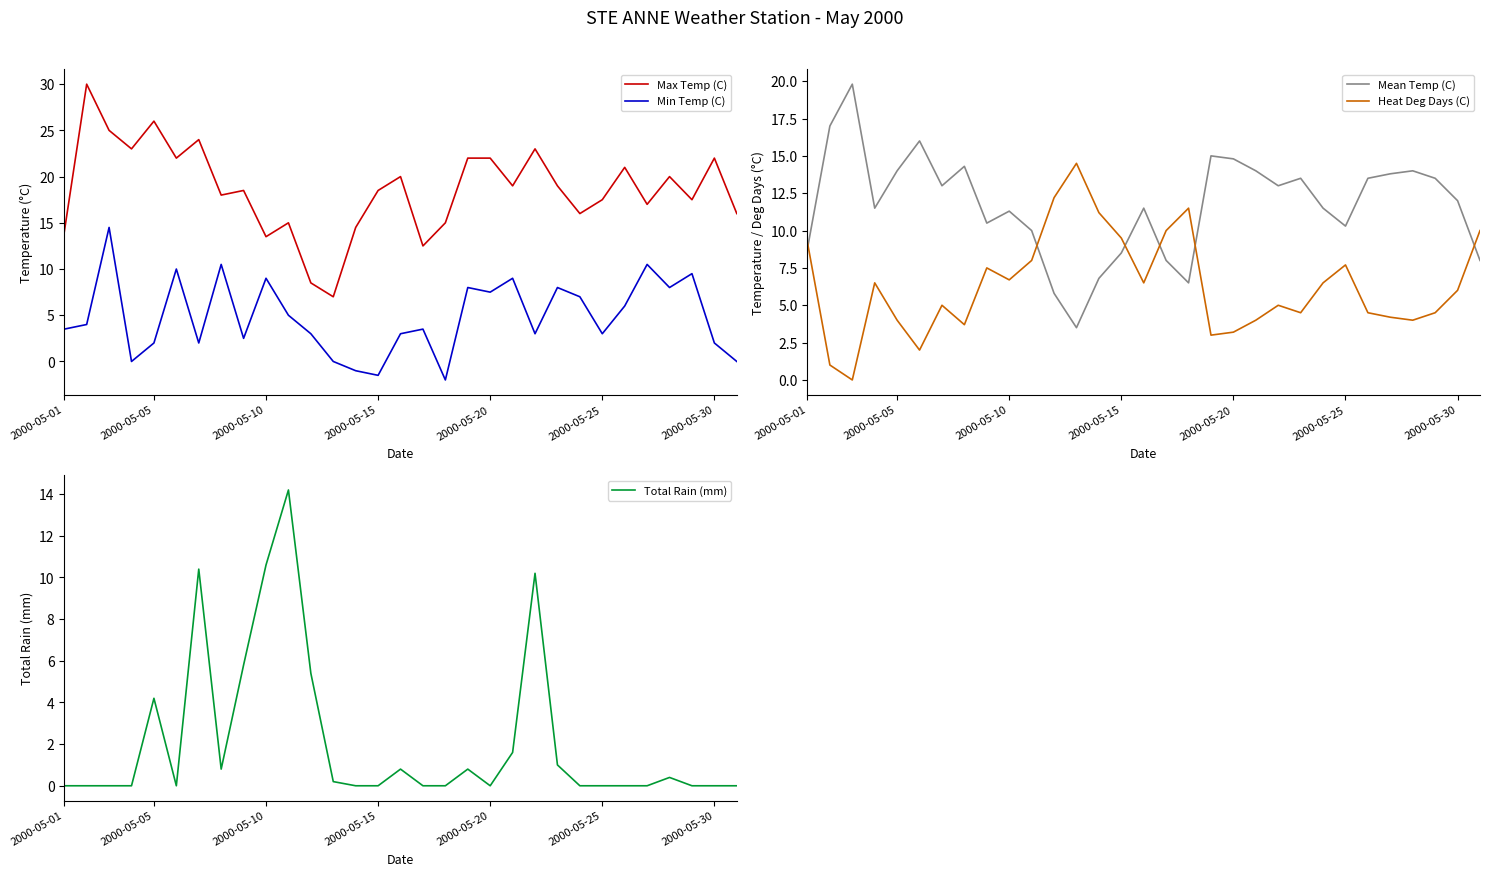

The Max Temp (C) series shows 13.5 at 2000-05-10. True or false?

True